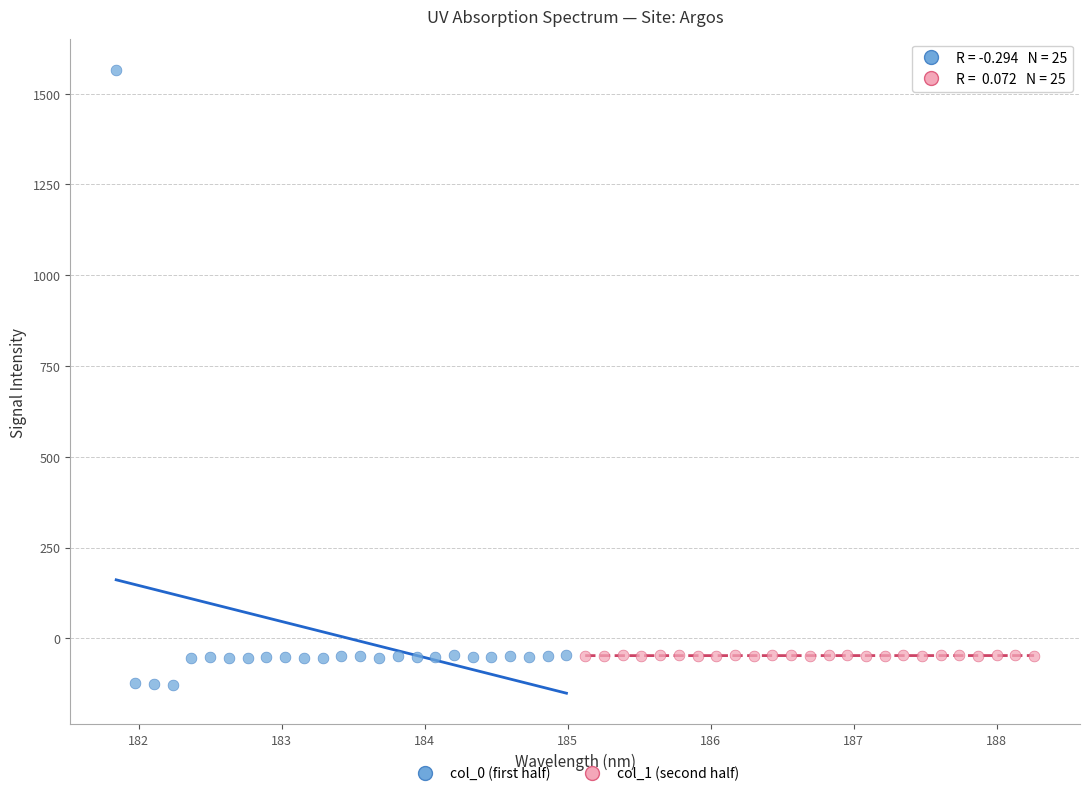

What are all the series names shown in the legend?

col_0 (first half), col_1 (second half)